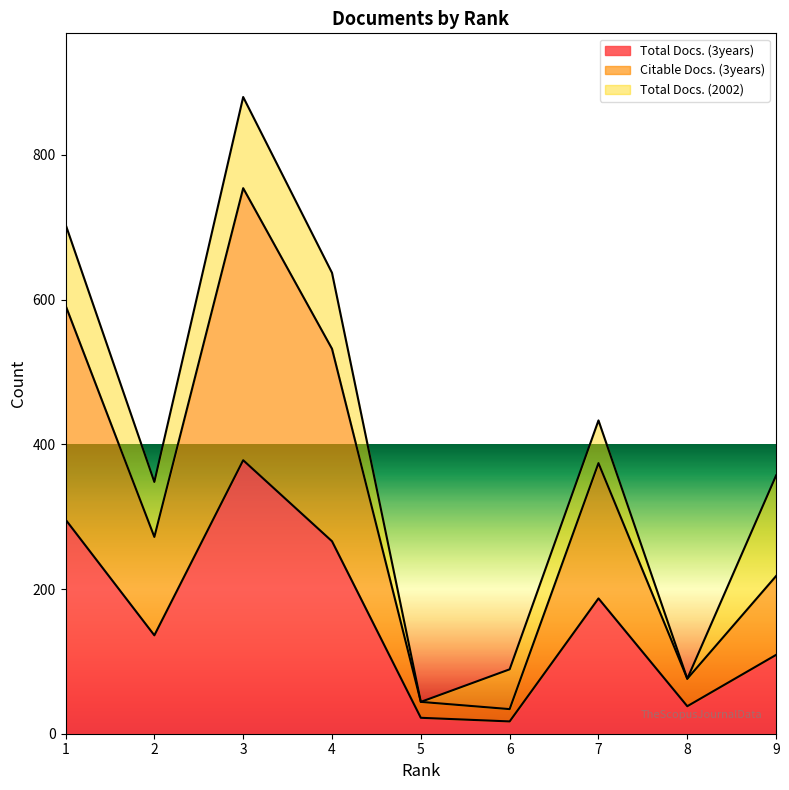

What is the difference between the maximum and minimum values in the Citable Docs. (3years) series?

720